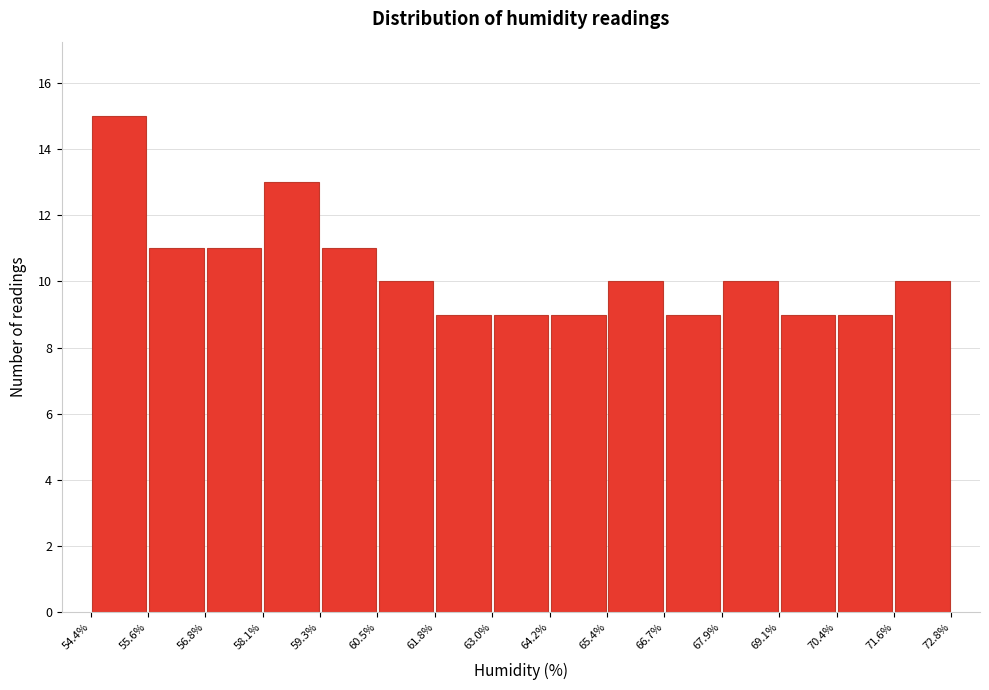

What is the height of the bar covering 67.9% to 69.1% on the x-axis? The values are not printed on the chart, so give them approximately, as read against the axis.

10